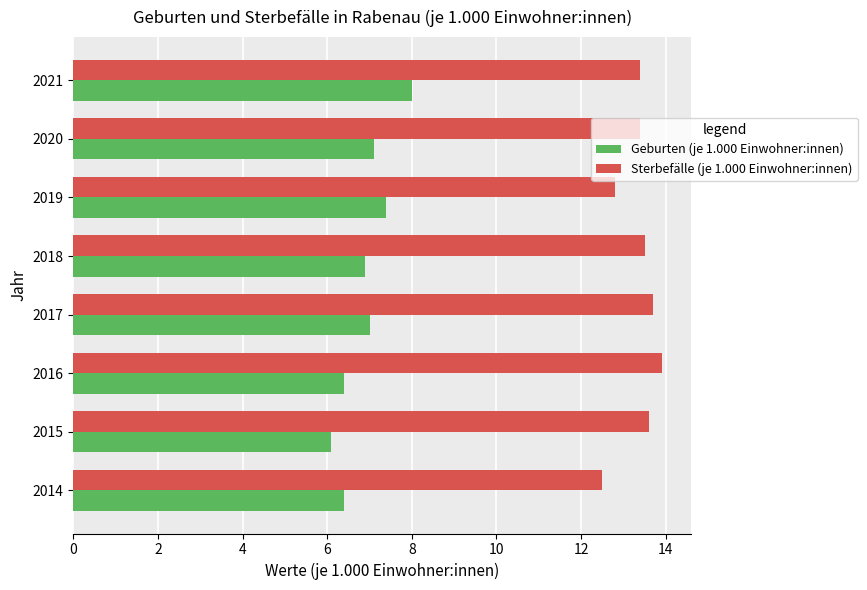

At which category is the sum across all series the highest?

2021